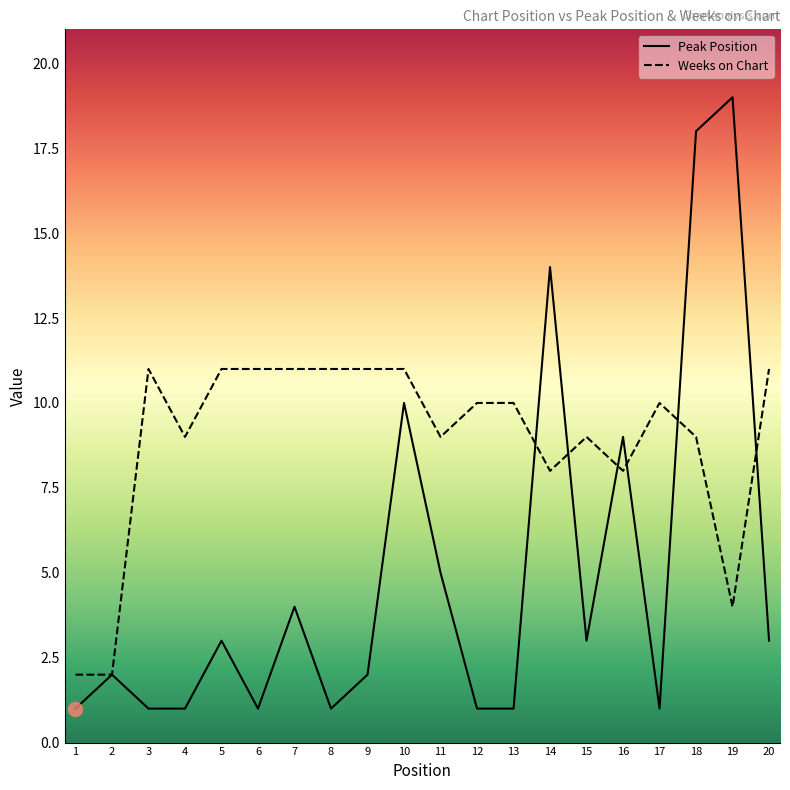

What are all the series names shown in the legend?

Peak Position, Weeks on Chart